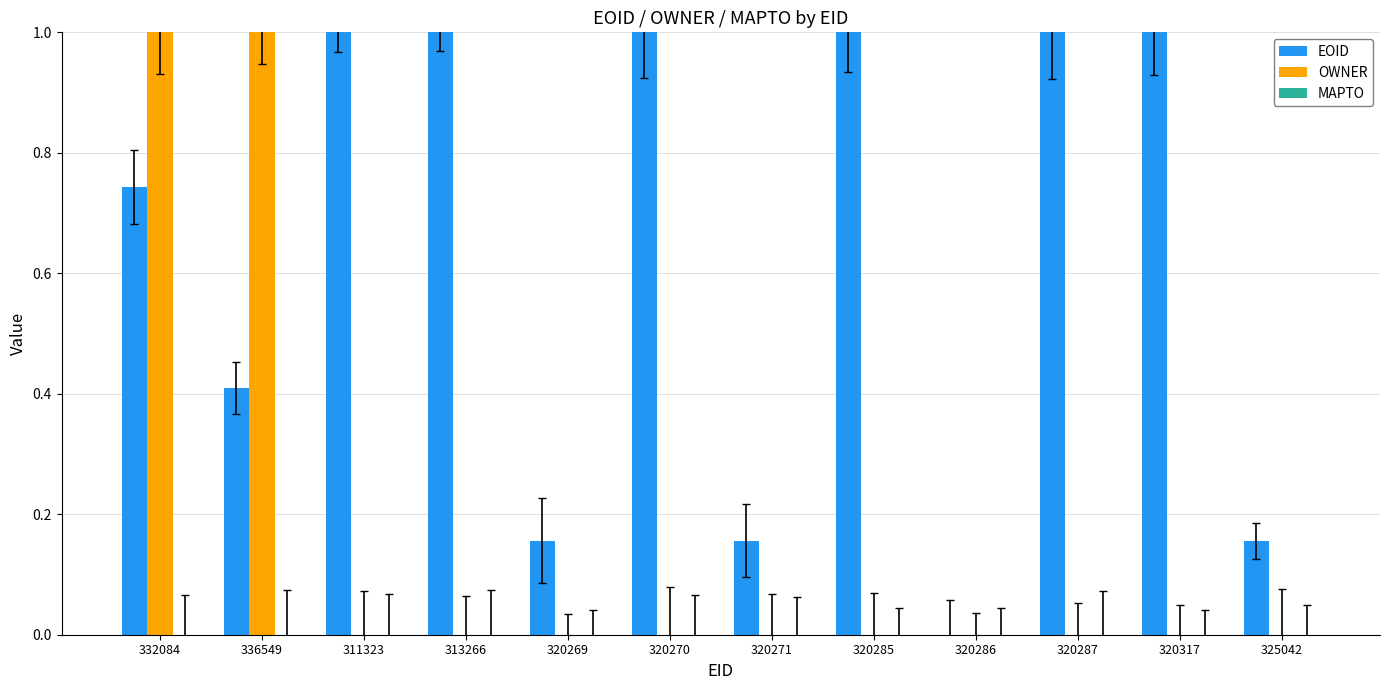

What are all the series names shown in the legend?

EOID, OWNER, MAPTO